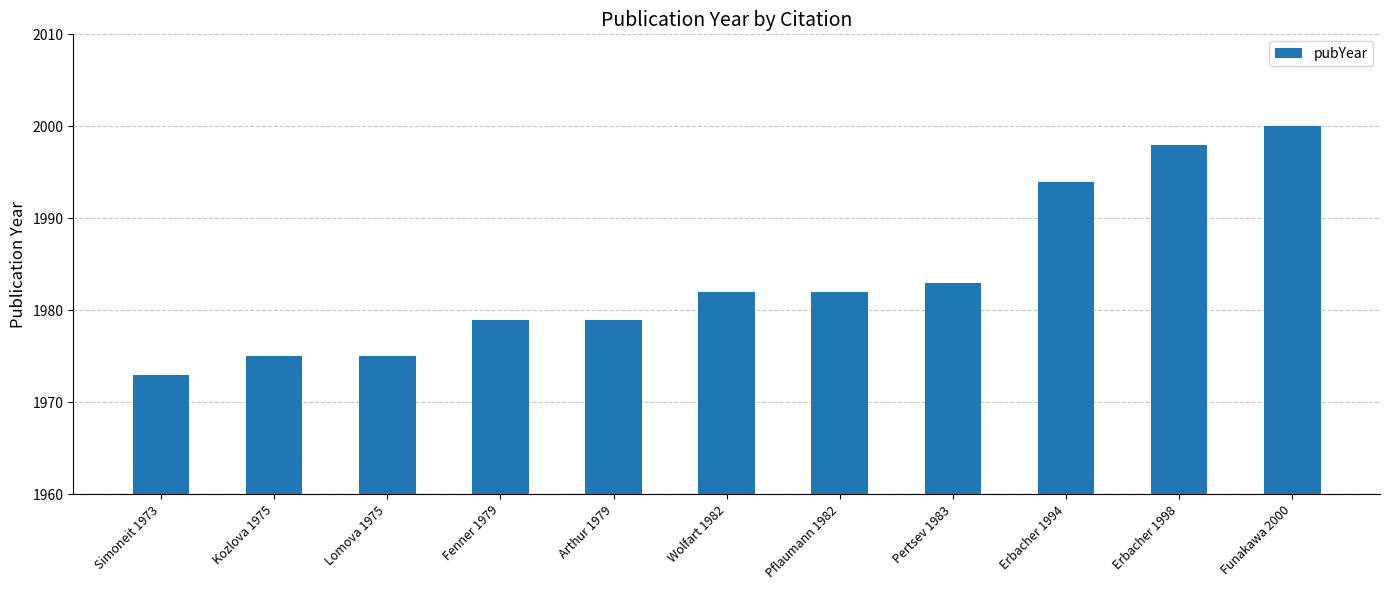

What is the label of the 7th bar from the right?

Arthur 1979